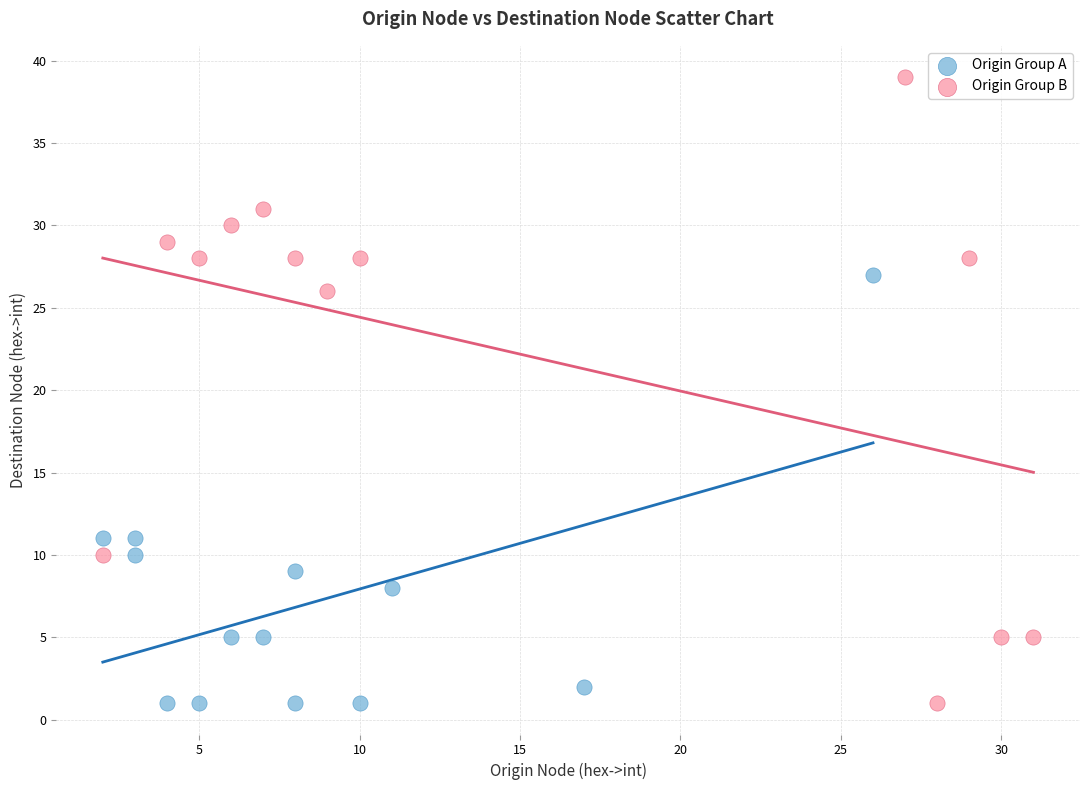

Which series contains the highest Y value?

Origin Group B